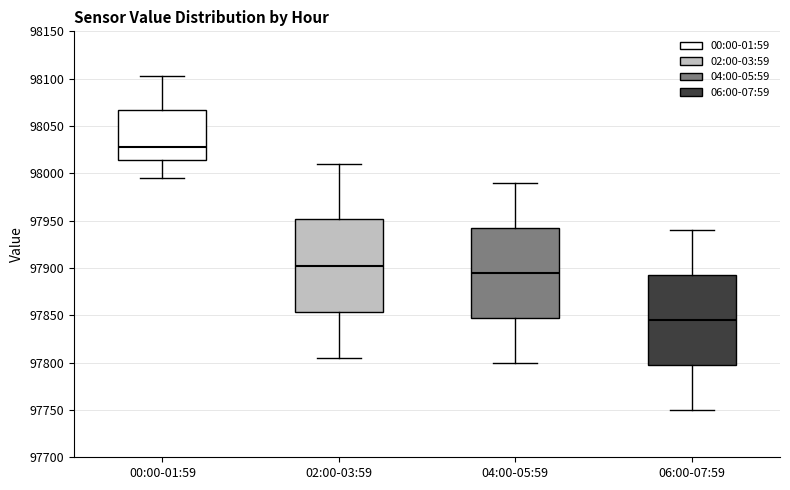

Reading left to right, read every box against the y-axis: the position of its median line, the range the box covers, and the ends of its whiskers. The values are not printed on the chart, so give them approximately, as read against the axis.

00:00-01:59: median 98025, box 98015 to 98065, whiskers 97995 to 98105
02:00-03:59: median 97905, box 97855 to 97950, whiskers 97805 to 98010
04:00-05:59: median 97895, box 97850 to 97945, whiskers 97800 to 97990
06:00-07:59: median 97845, box 97800 to 97895, whiskers 97750 to 97940